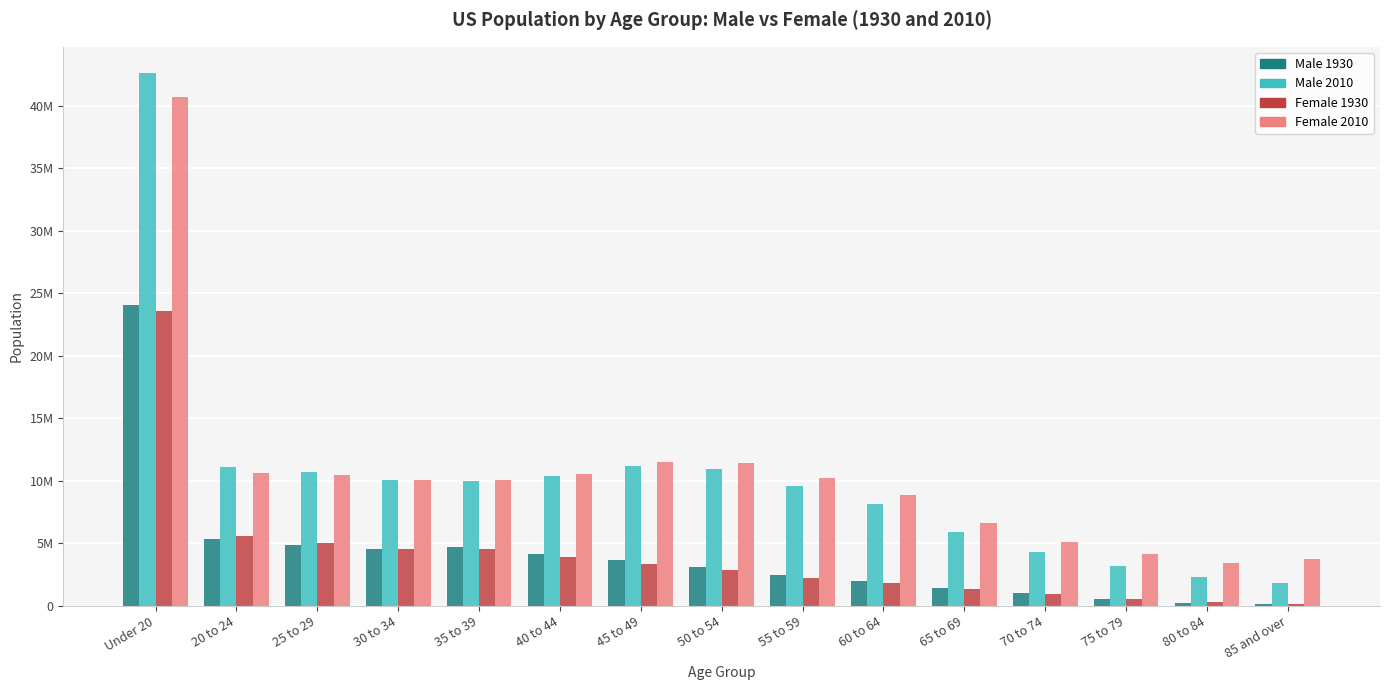

What are all the series names shown in the legend?

Male 1930, Male 2010, Female 1930, Female 2010